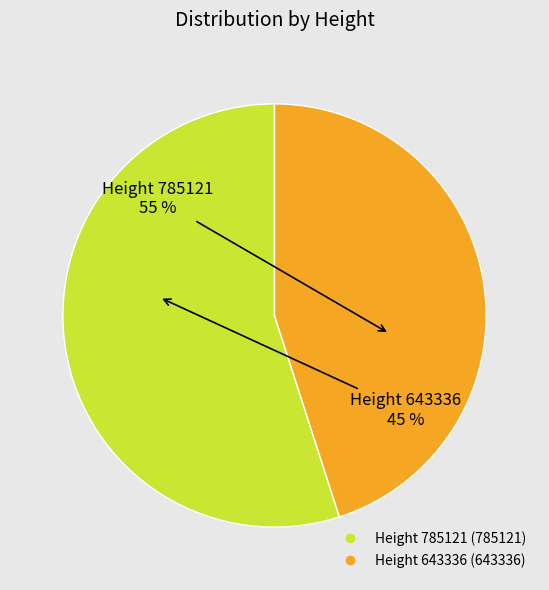

Rank the categories by value from highest to lowest.

785121, 643336